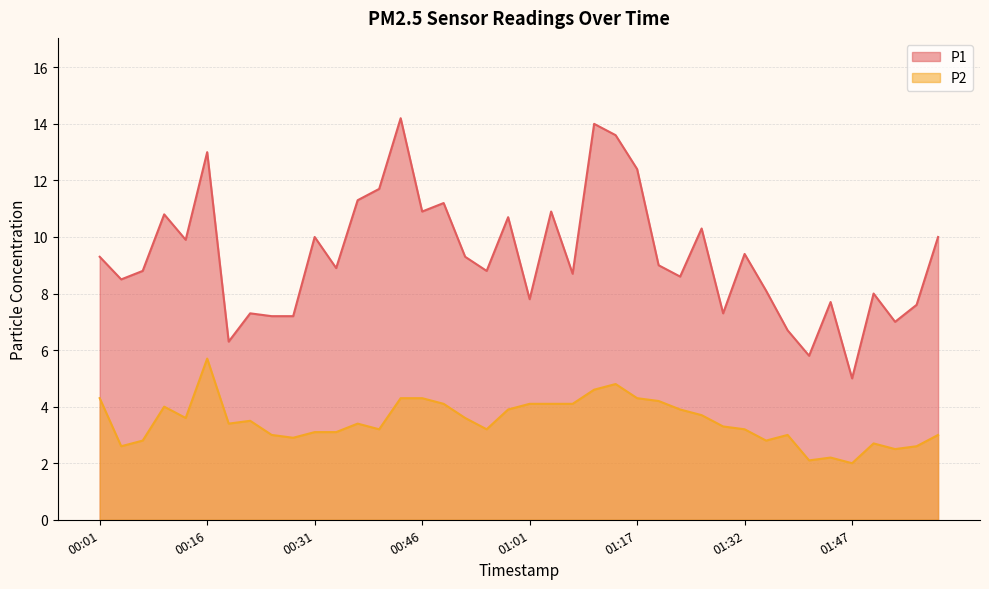

What is the label of the 37th point from the left?

01:50